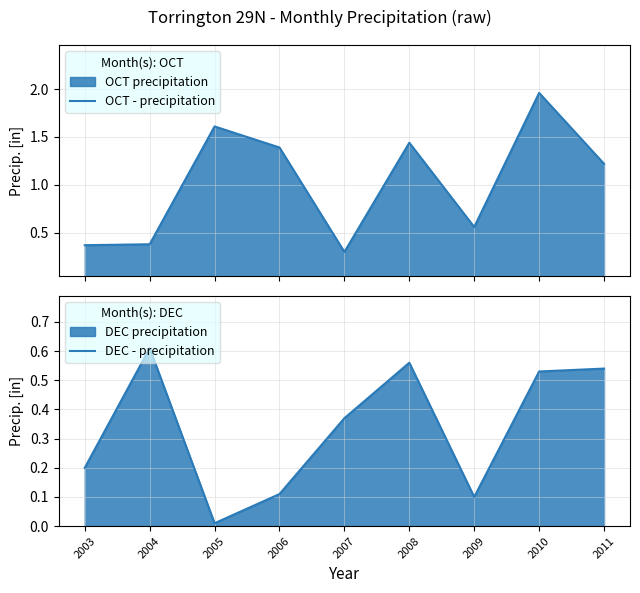

Reading left to right, extract all data points from this chart.

OCT - precipitation: 2003=0.4	2004=0.4	2005=1.6	2006=1.4	2007=0.3	2008=1.4	2009=0.6	2010=2.0	2011=1.2
DEC - precipitation: 2003=0.2	2004=0.6	2005=0.0	2006=0.1	2007=0.4	2008=0.6	2009=0.1	2010=0.5	2011=0.5